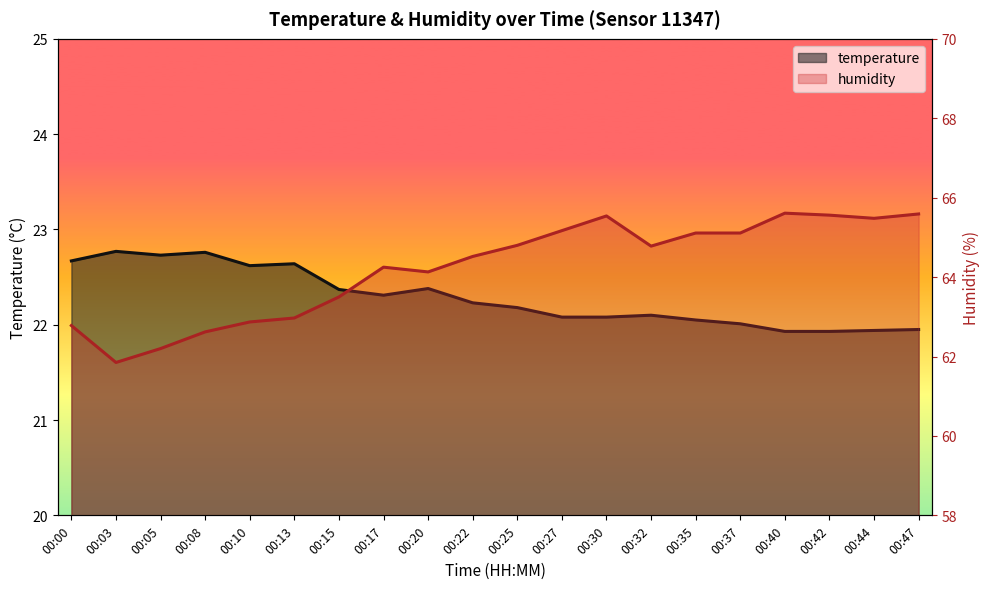

What is the sum of all temperature values?

445.7